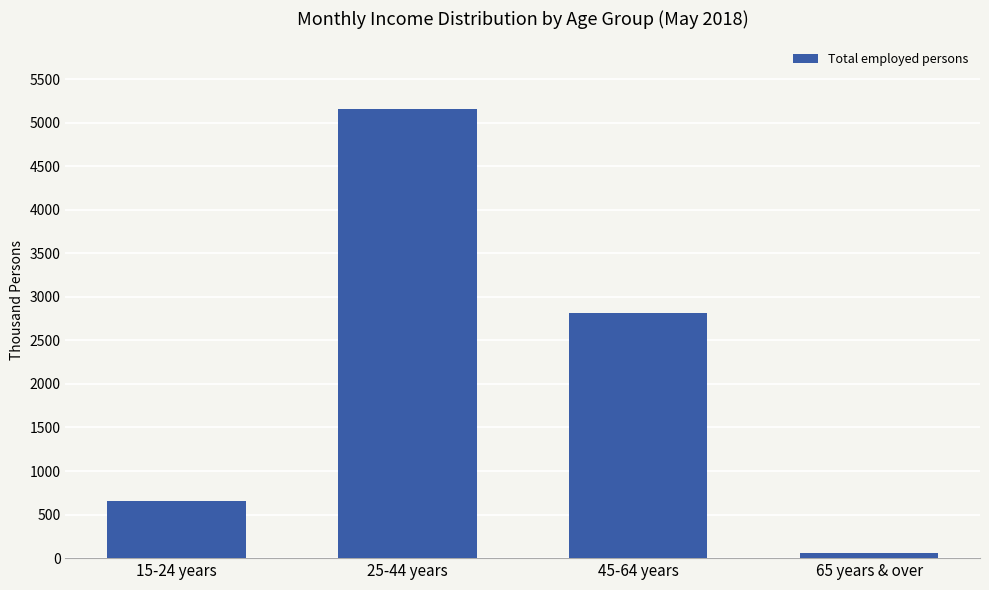

Which label corresponds to the largest value in the chart?

25-44 years